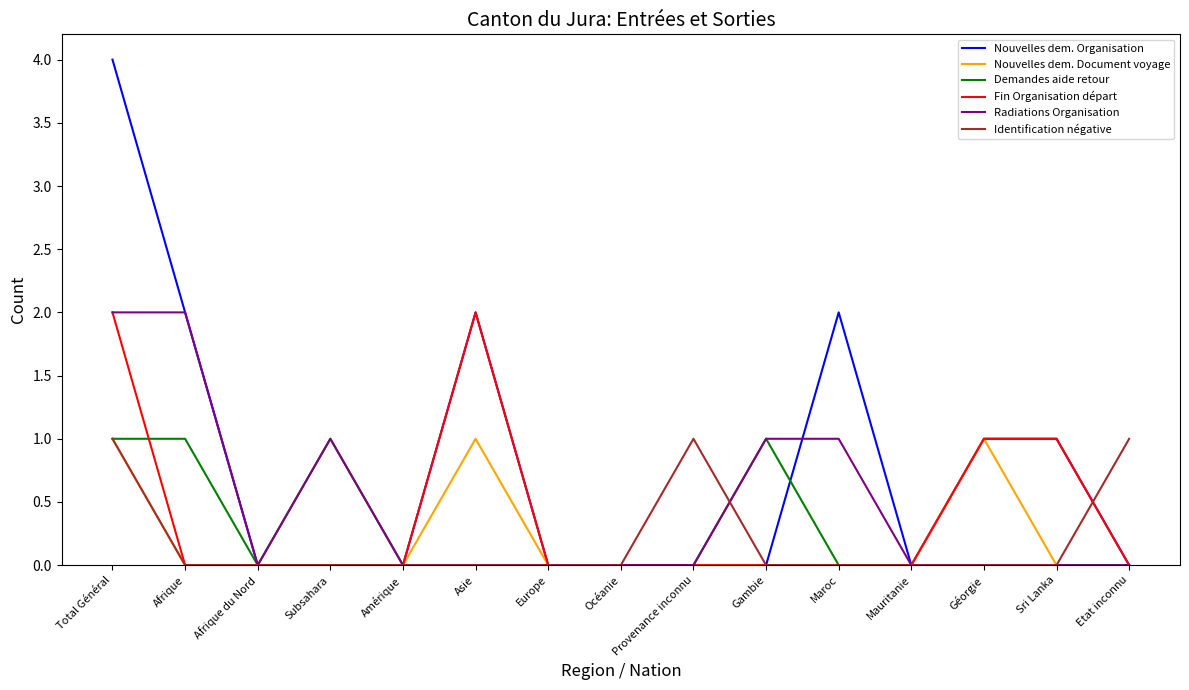

Does the chart have visible grid lines?

No